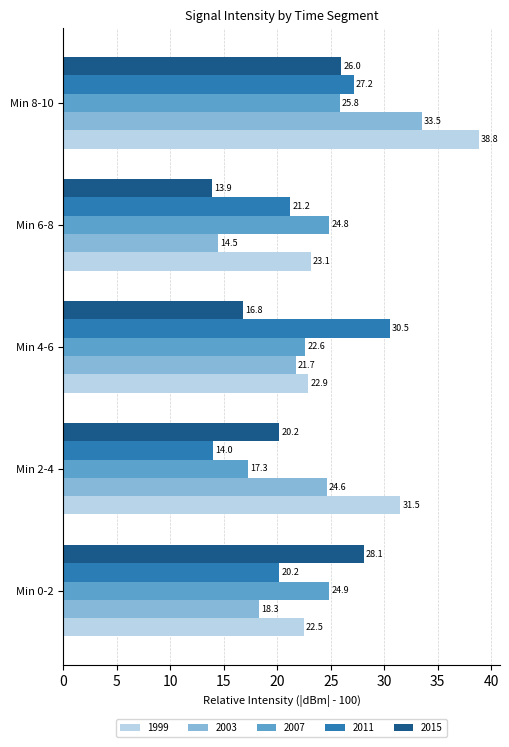

Rank the series by their maximum value, from highest to lowest.

1999, 2003, 2011, 2015, 2007